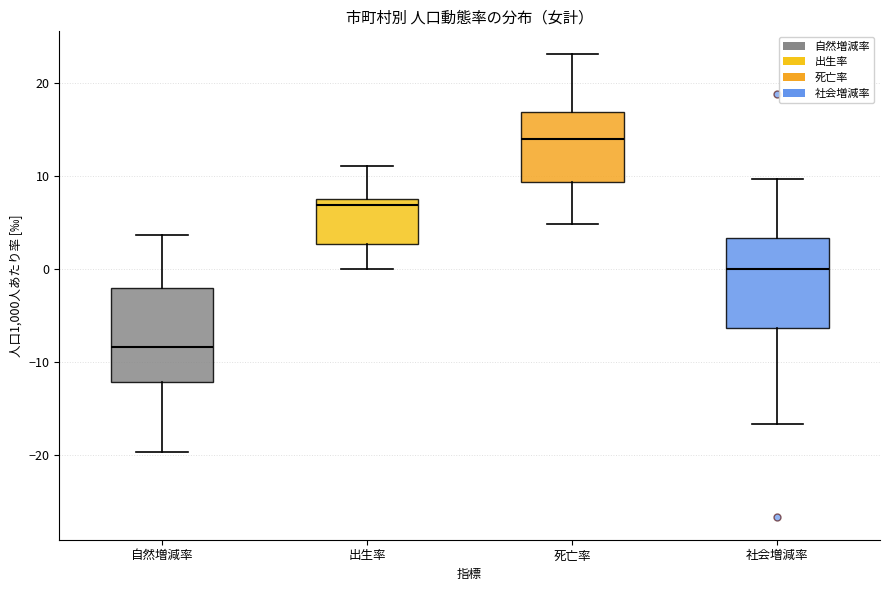

Where is the upper edge of the box for 社会増減率 on the y-axis? The values are not printed on the chart, so give them approximately, as read against the axis.

3